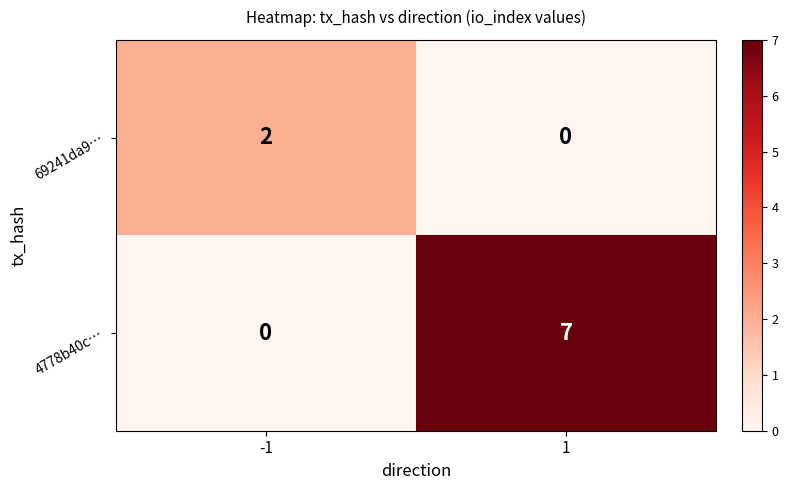

What is the maximum value shown in the chart?

7